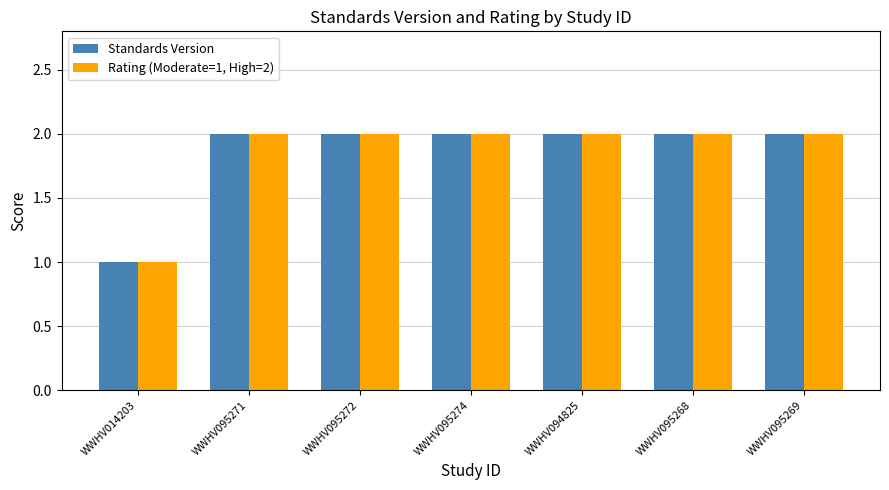

The Standards Version series shows 2 at WWHV095272. True or false?

True